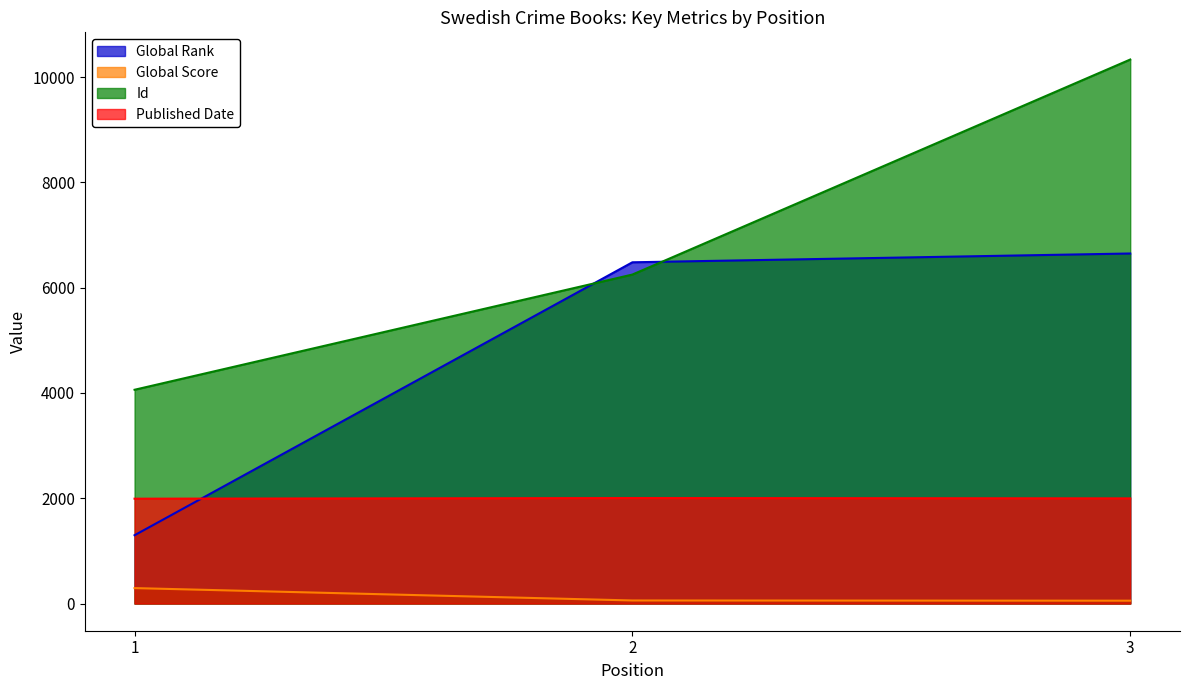

Count the number of data series in this chart.

4